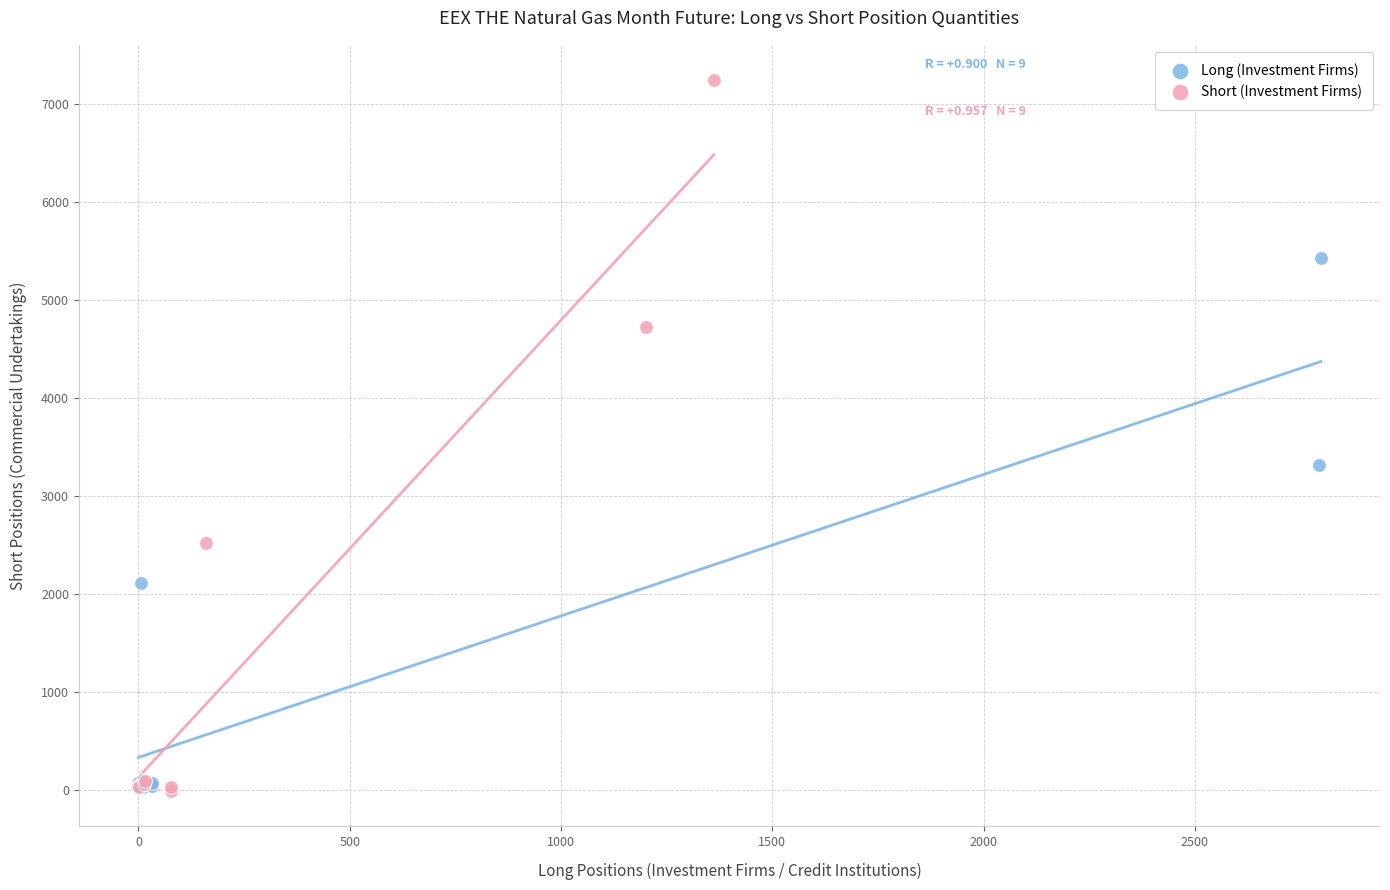

Which series has the widest spread of Y values?

Short (Investment Firms)